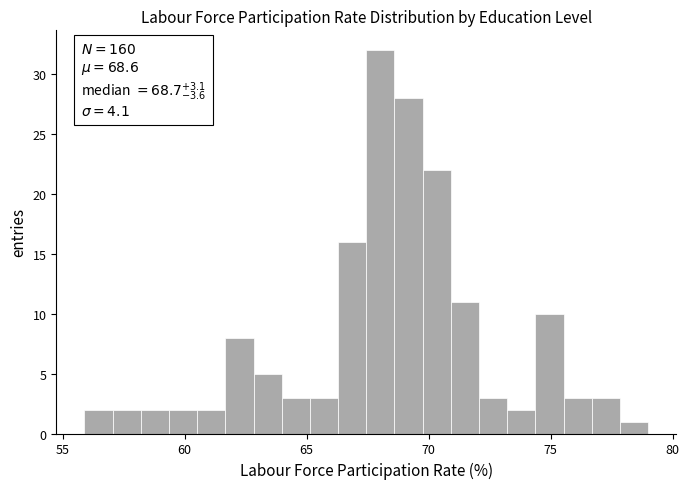

Read against the x-axis, roughly where is the centre of the tallest bar?

68.0